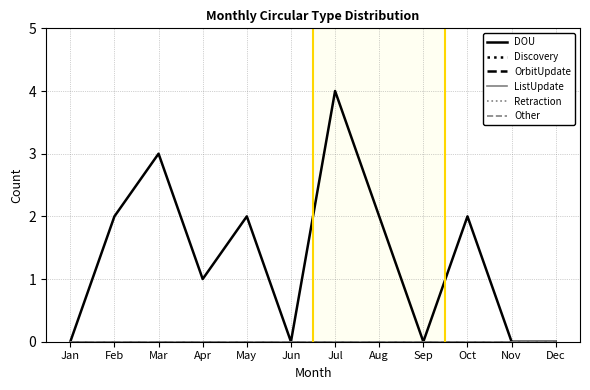

Does the chart have visible grid lines?

Yes